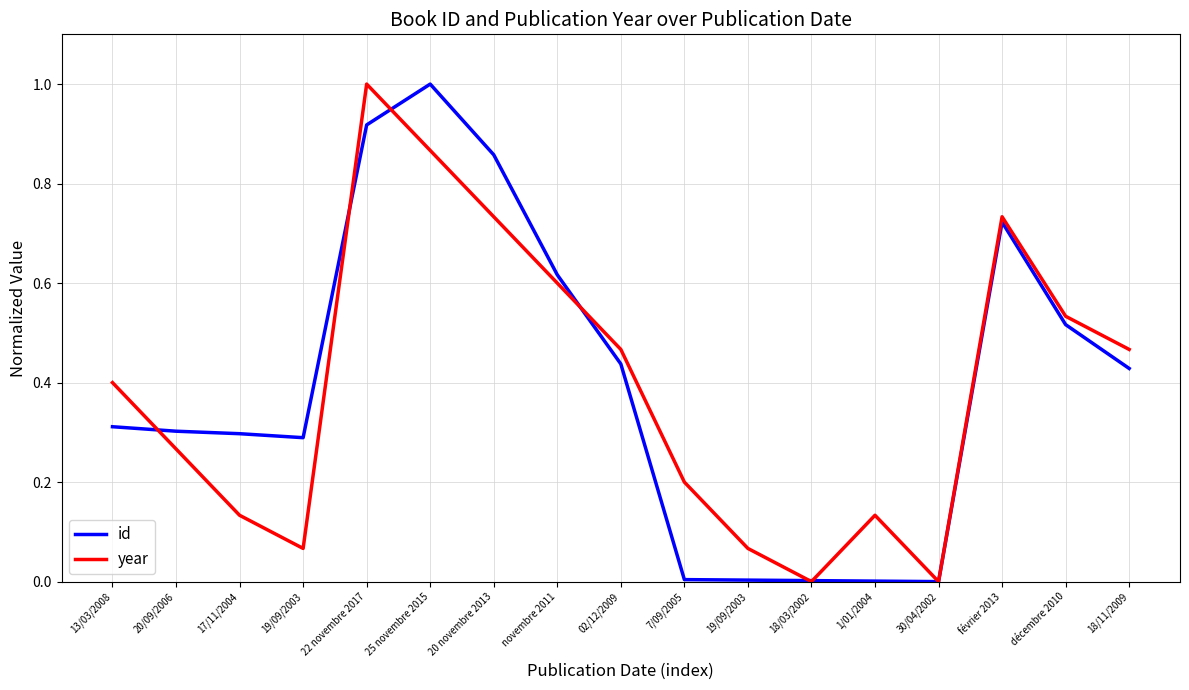

What are all the series names shown in the legend?

id, year